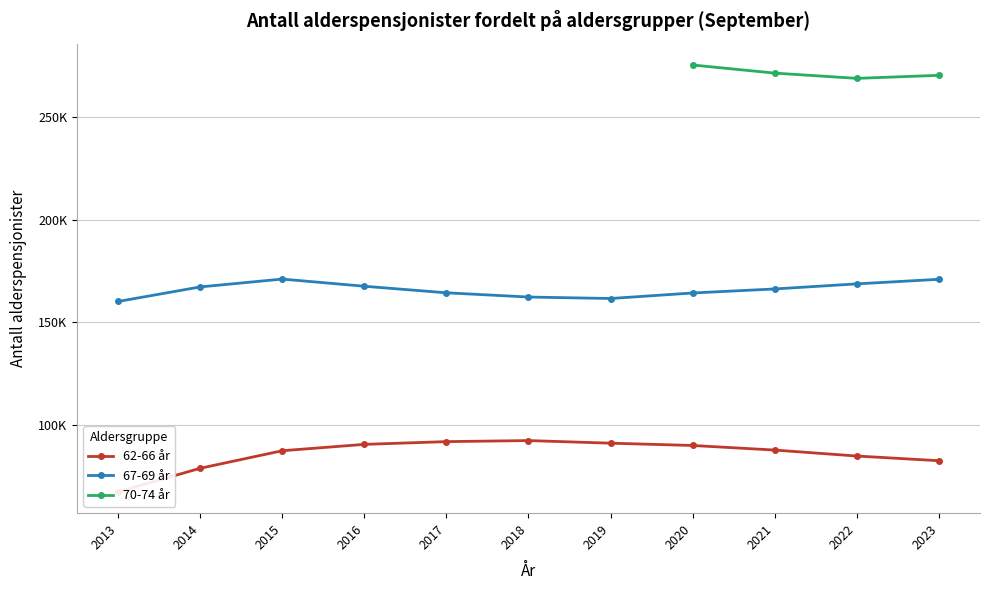

What are all the series names shown in the legend?

62-66 år, 67-69 år, 70-74 år